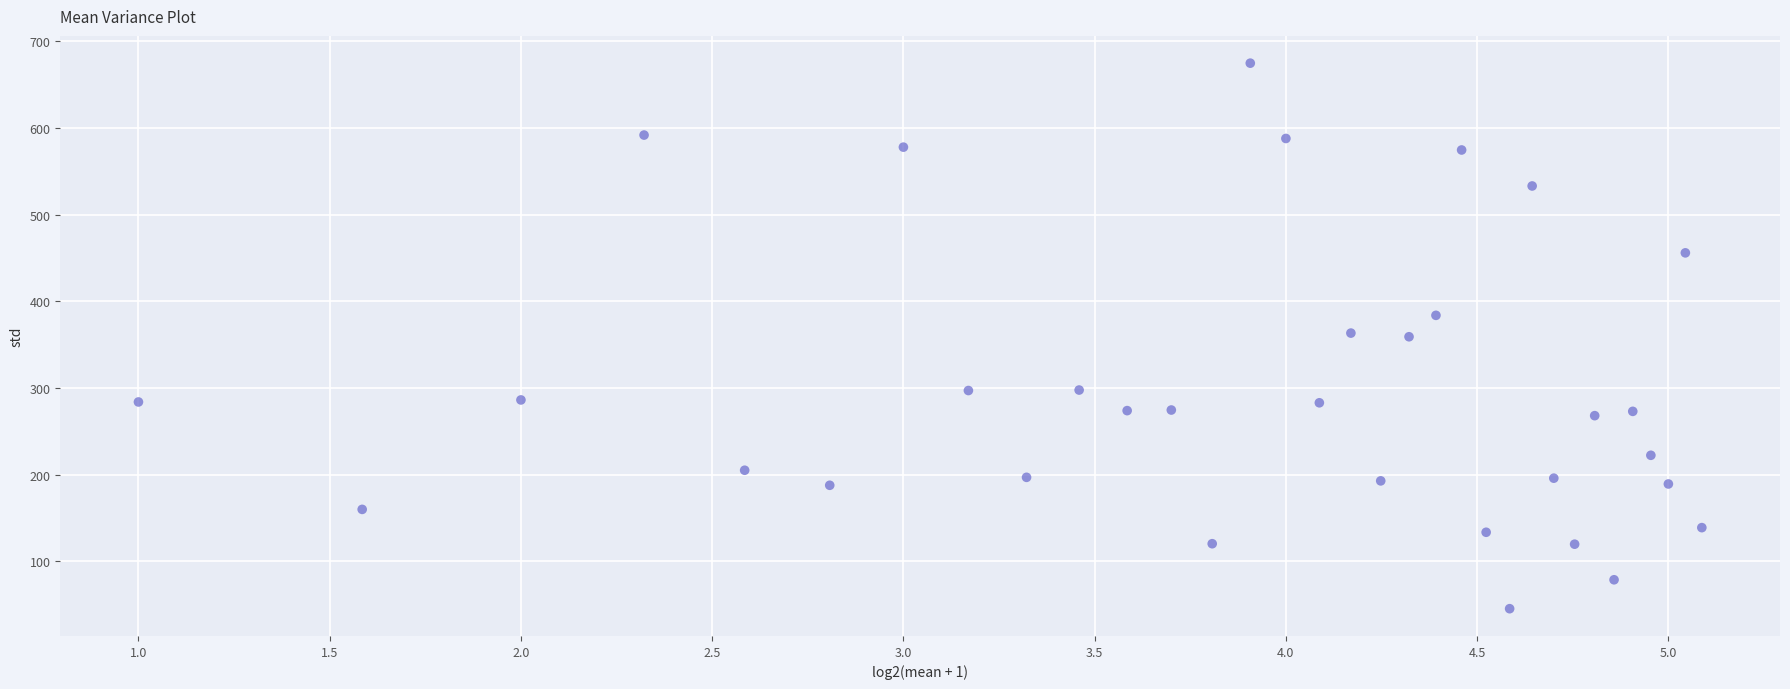

What is the range of Y values (max minus min)?

629.3